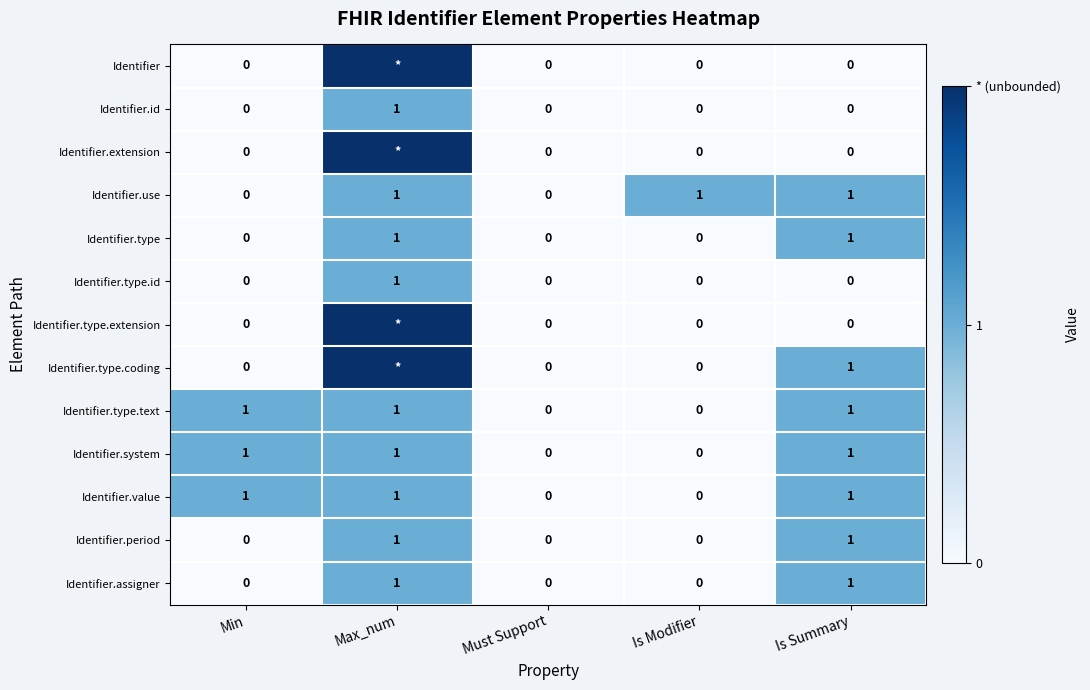

What is the sum of all Identifier.type.text values?

3